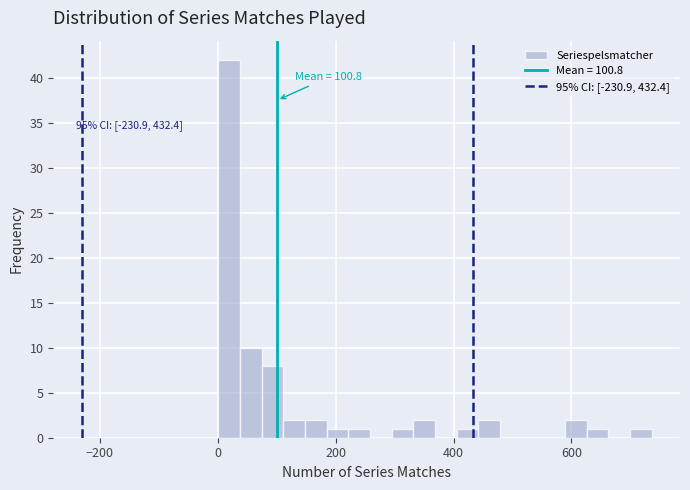

Around what value on the x-axis is the tallest bar? Give the approximate position of its centre, as read against the axis.

20